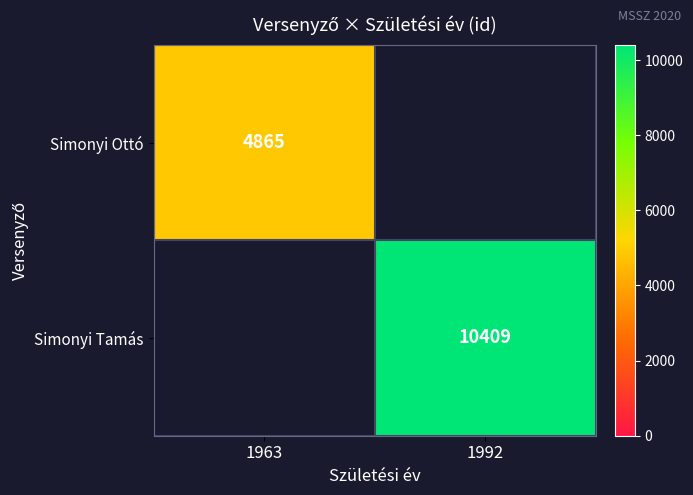

The value of Simonyi Tamás at 1992 is 5259. True or false?

False